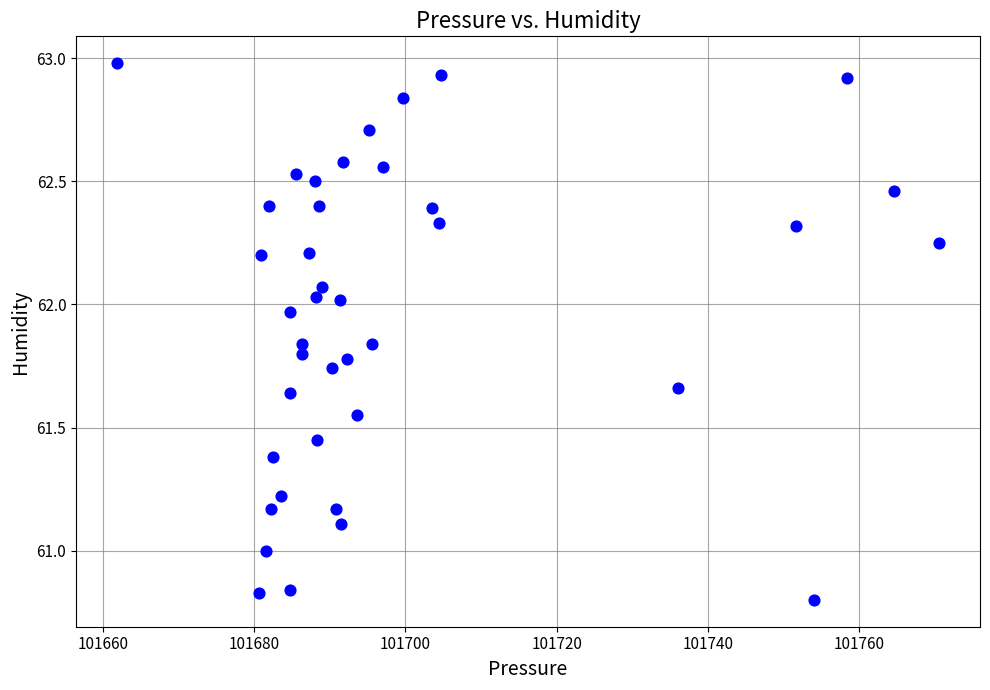

What is the range of Y values (max minus min)?

2.2